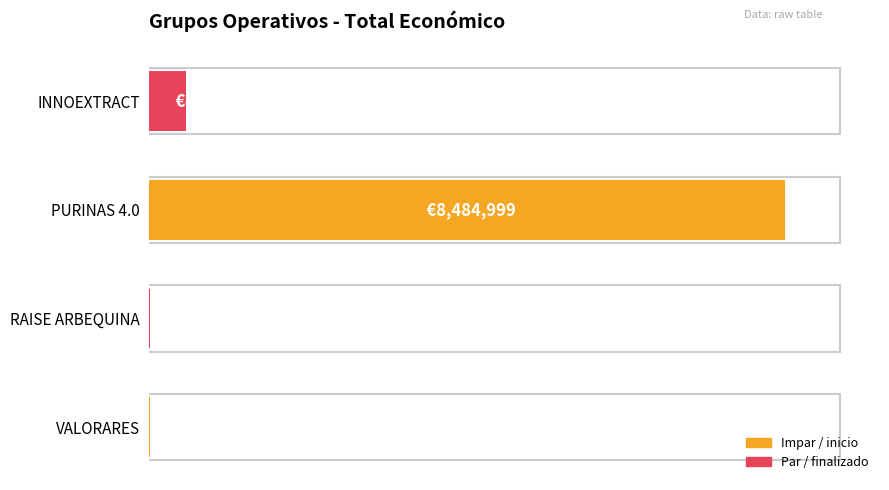

At which label is the value closest to 4247449?

INNOEXTRACT